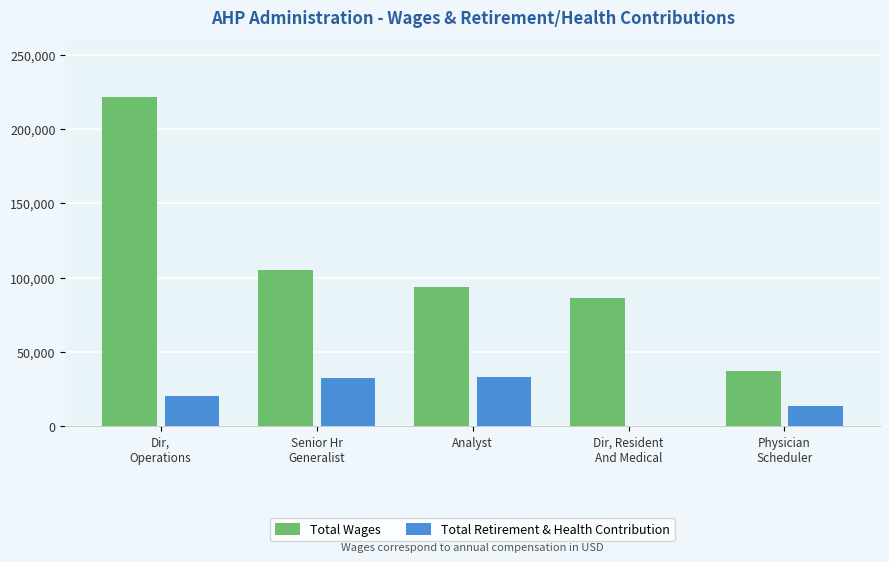

Which series has the largest total across all categories?

Total Wages